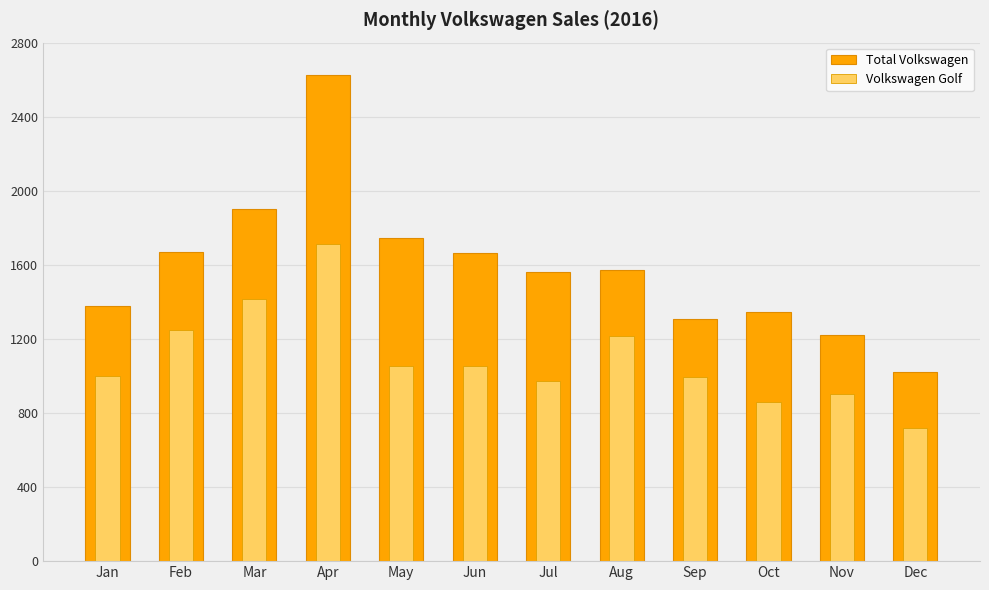

Is it true that Total Volkswagen equals 274 at Oct?

False